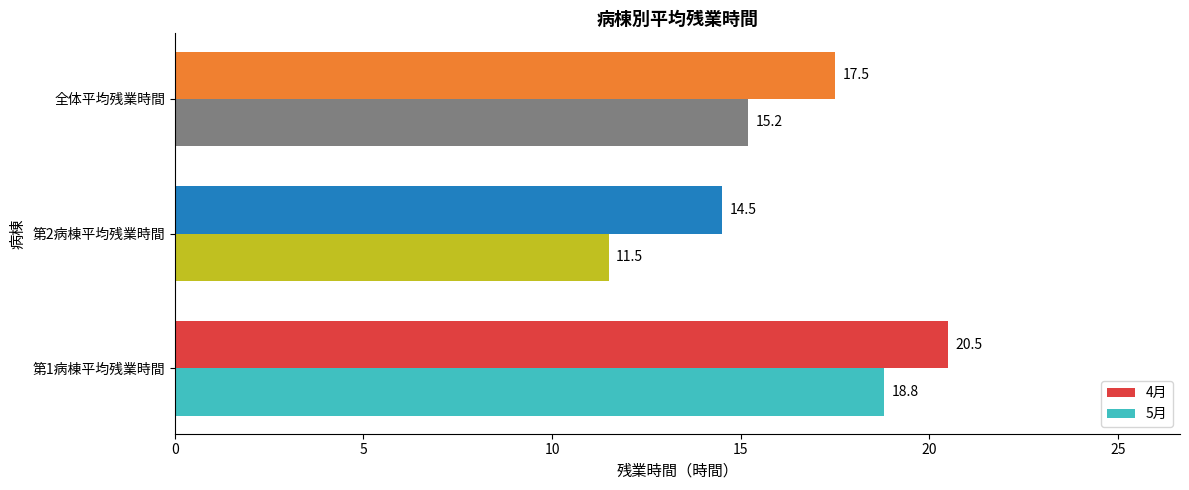

Which category has the lowest value across all series?

第2病棟平均残業時間